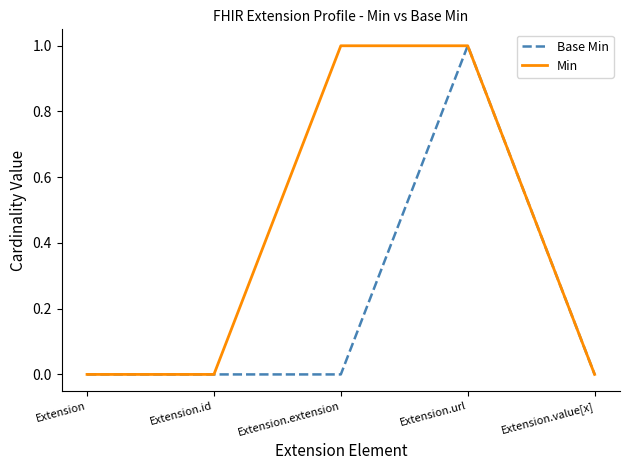

What is the maximum value shown in the chart?

1